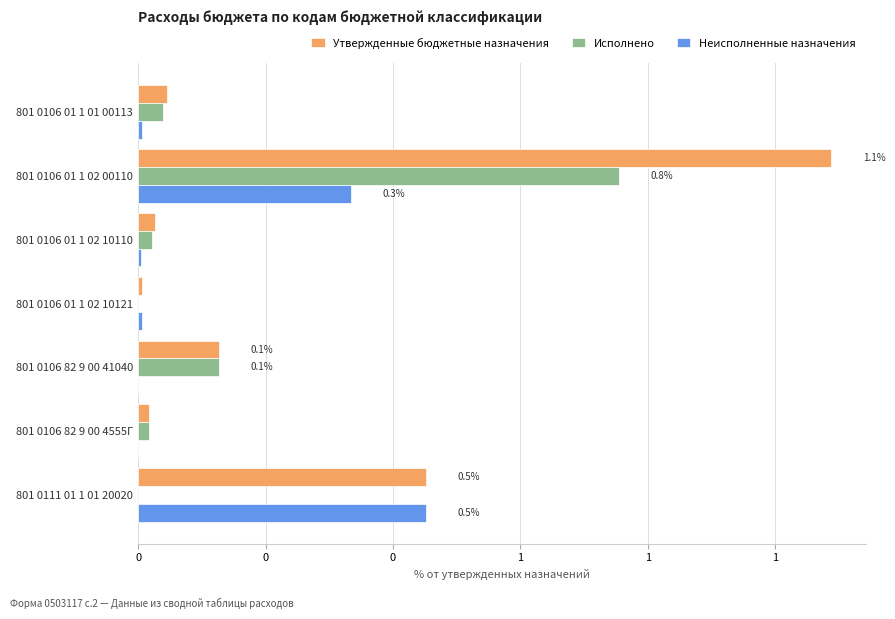

What are all the series names shown in the legend?

Утвержденные бюджетные назначения, Исполнено, Неисполненные назначения